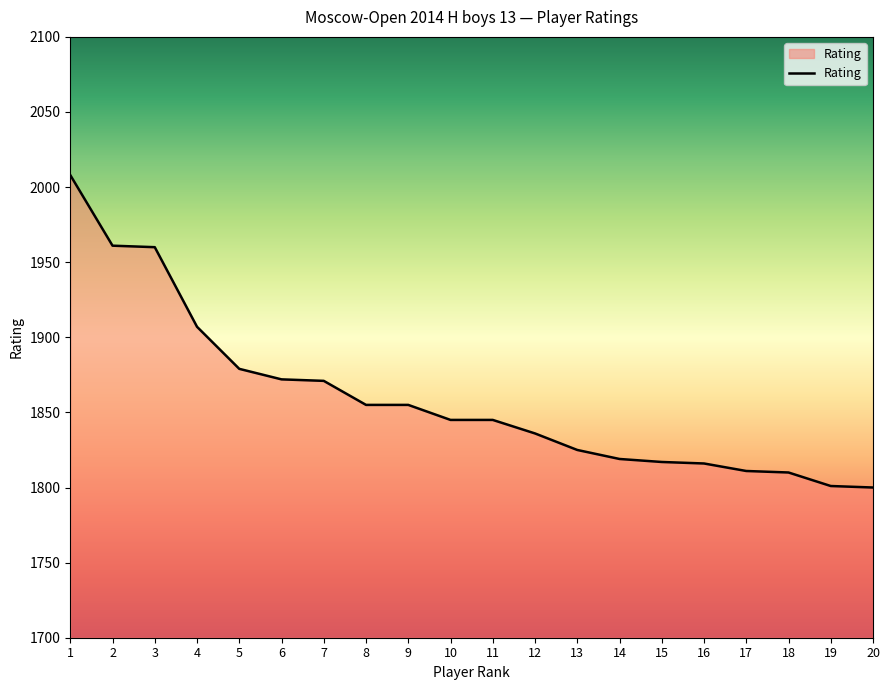

The value at 4 is 2510. True or false?

False